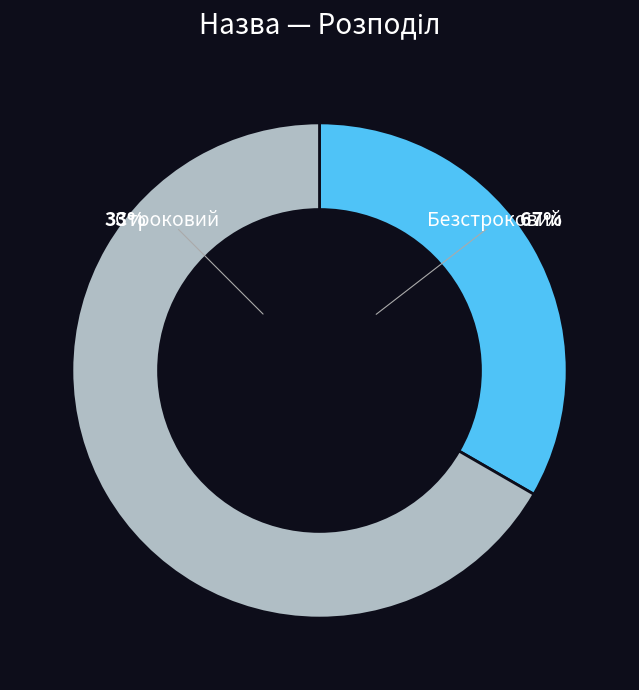

Is Строковий the majority of the pie?

No